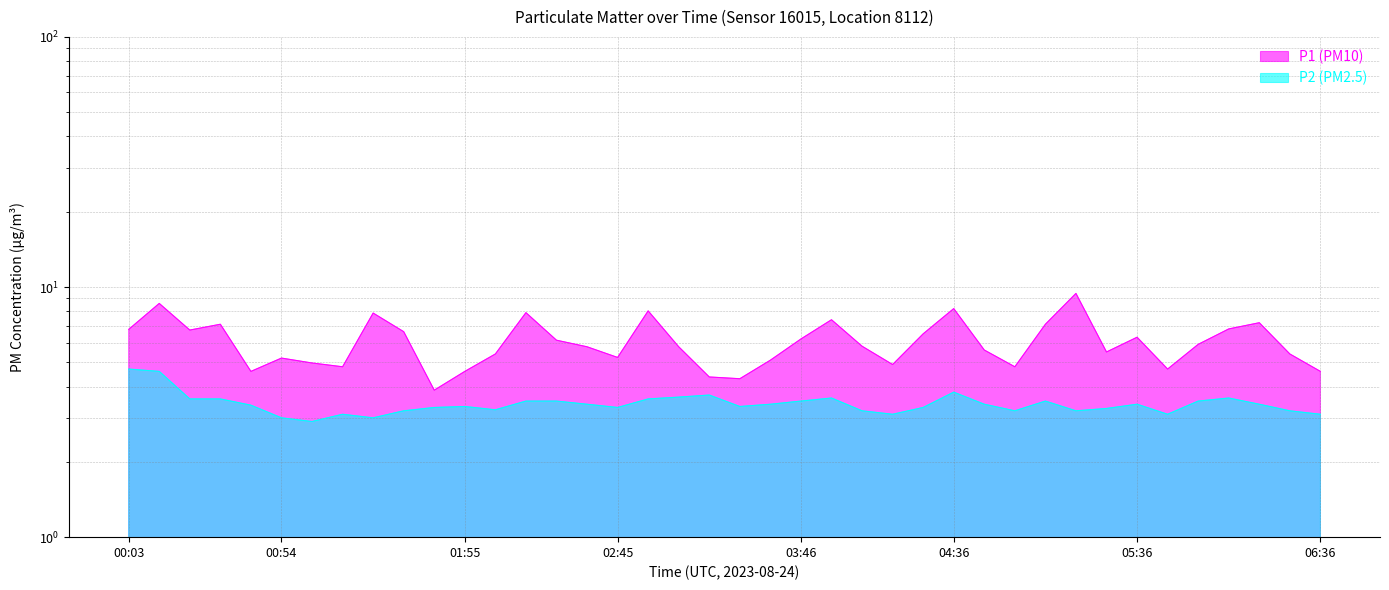

What is the difference between the P1 values at 00:23 and 05:56?

0.8